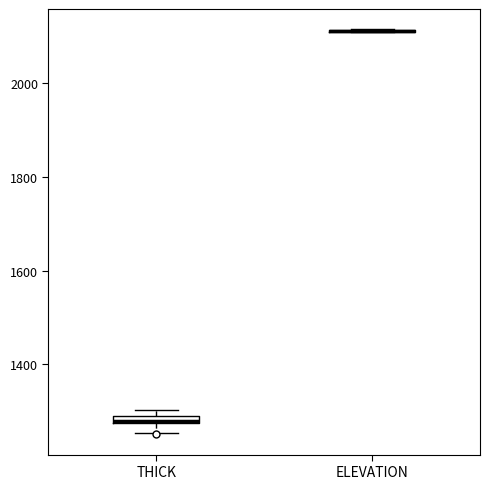

Where does the lower whisker of the box for THICK end on the y-axis? The values are not printed on the chart, so give them approximately, as read against the axis.

1260